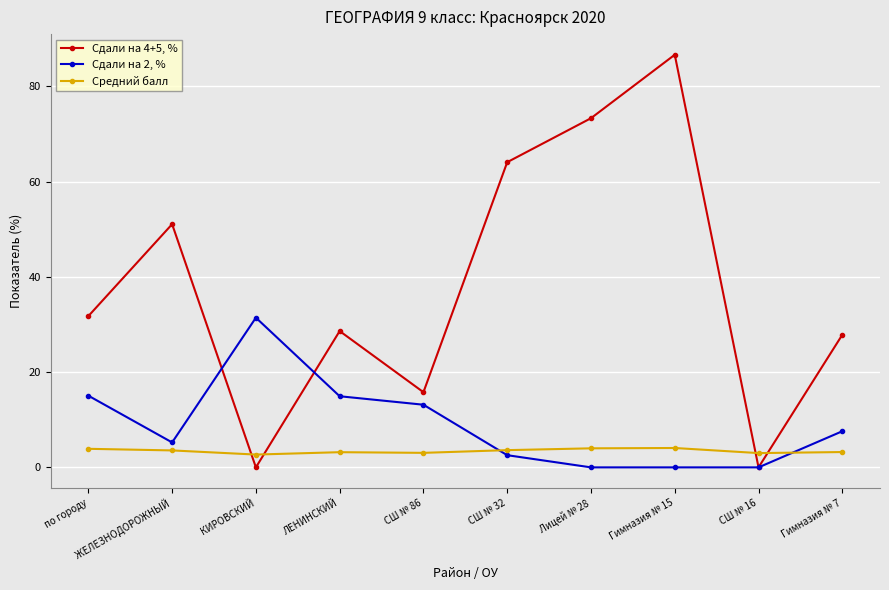

Rank the series by their average value, from lowest to highest.

Средний балл, Сдали на 2, %, Сдали на 4+5, %